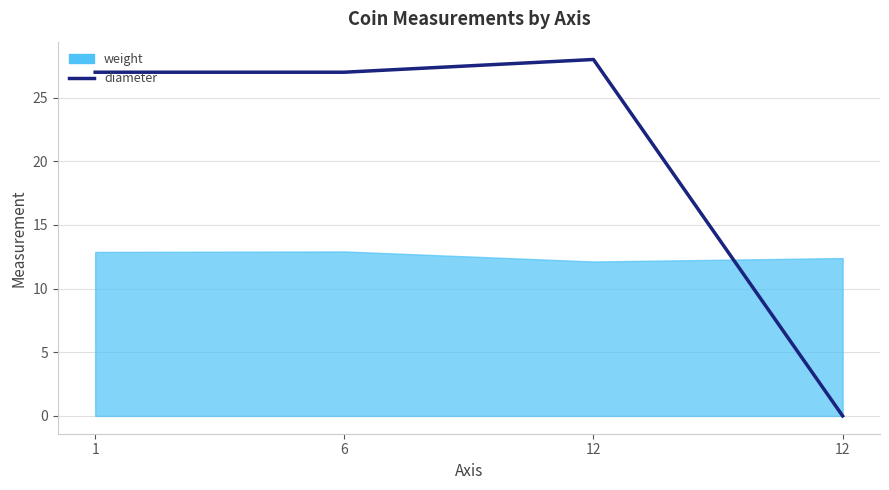

What is the maximum value shown in the chart?

28